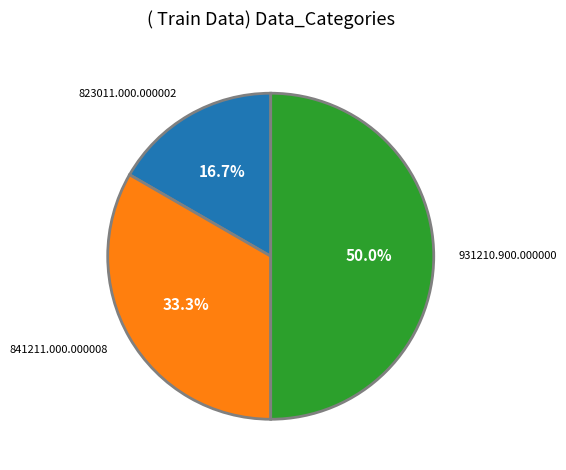

Combined, what portion of the pie is 823011.000.000002 and 931210.900.000000?

66.7%